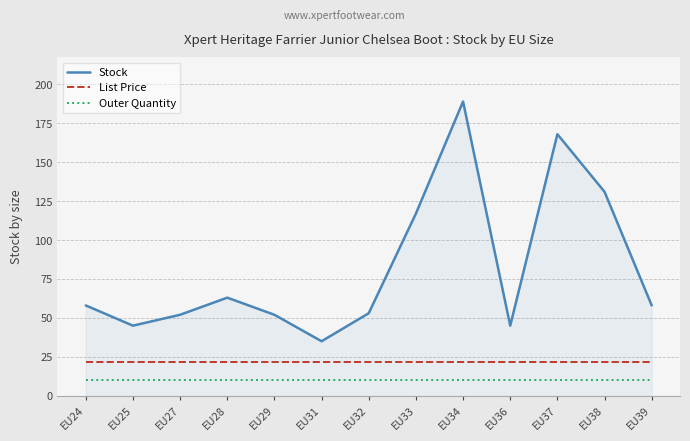

How many lines are shown in the chart?

3